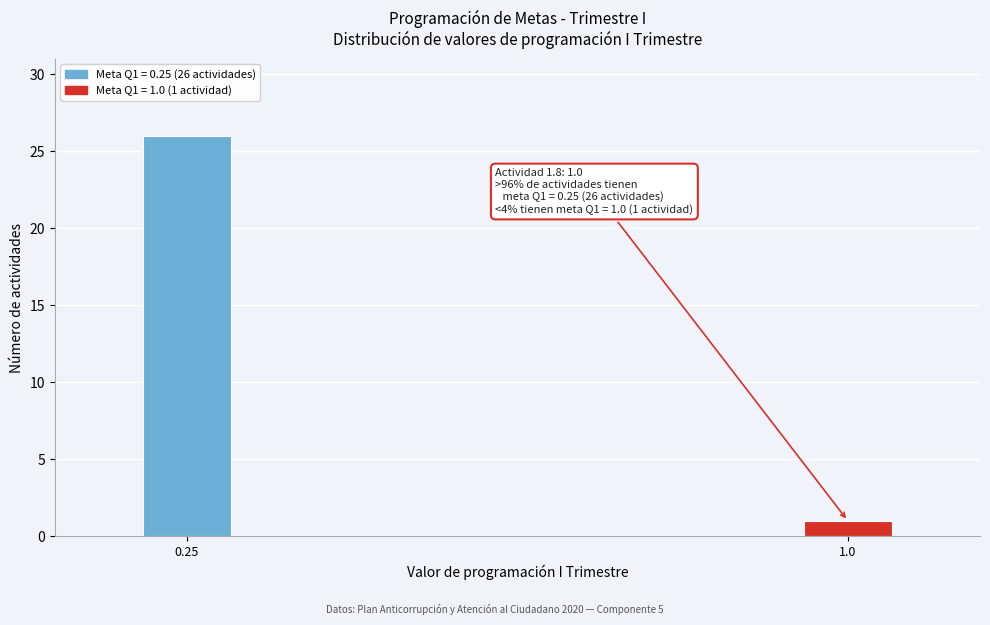

Reading left to right, transcribe all the data shown in this chart.

0.25=26	1.0=1